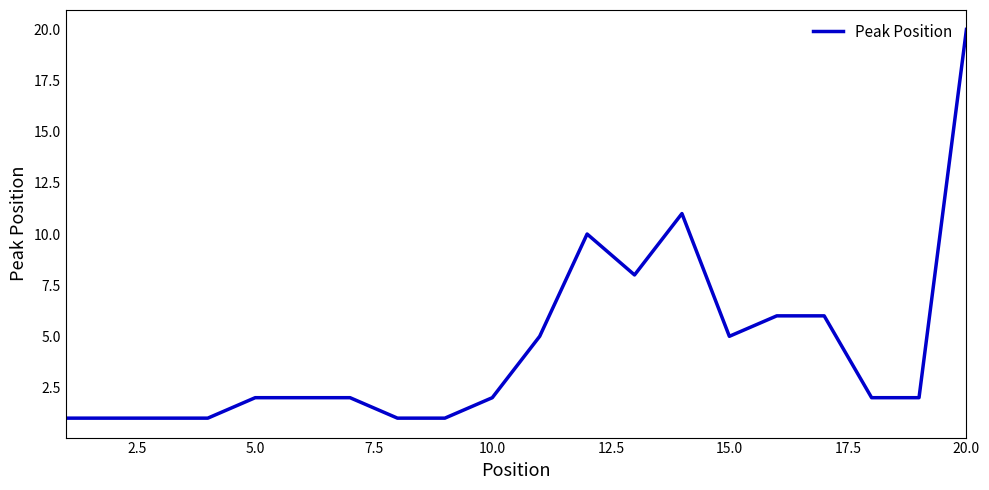

What is the maximum value shown in the chart?

20